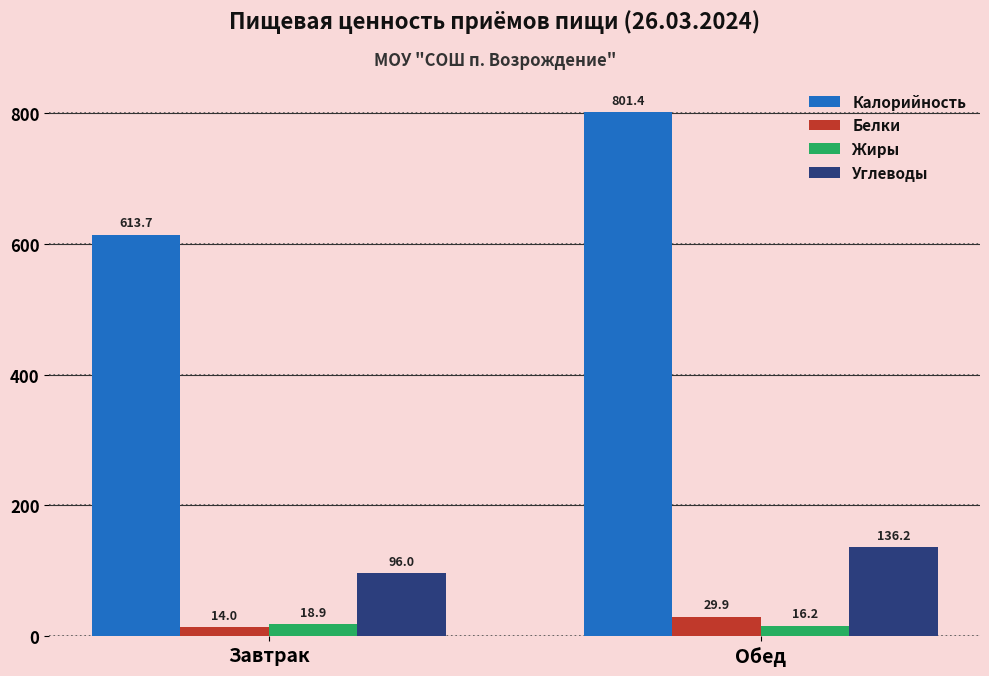

What is the maximum value for Калорийность?

801.4